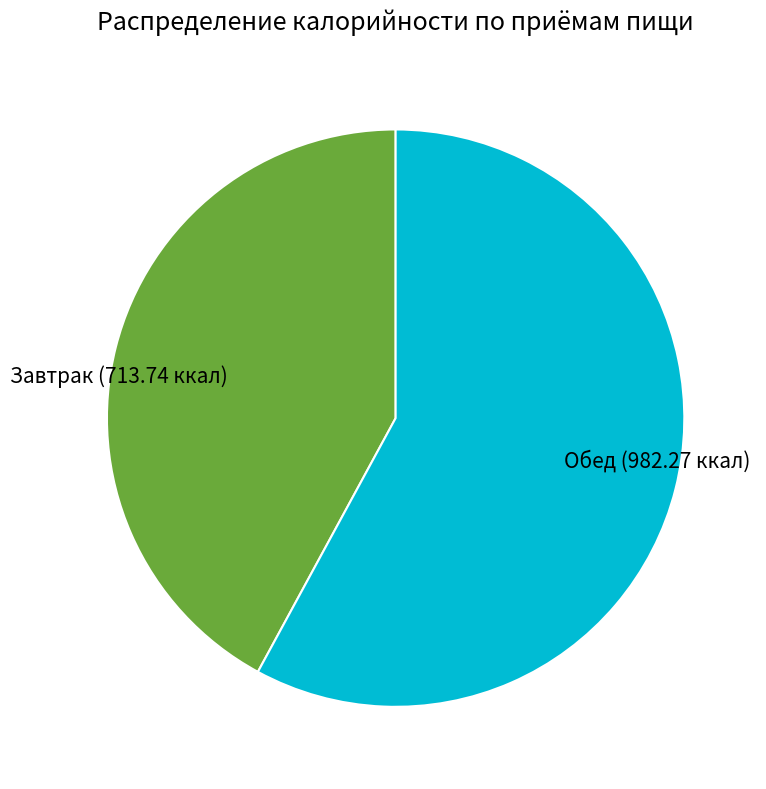

Which category accounts for the majority?

Обед